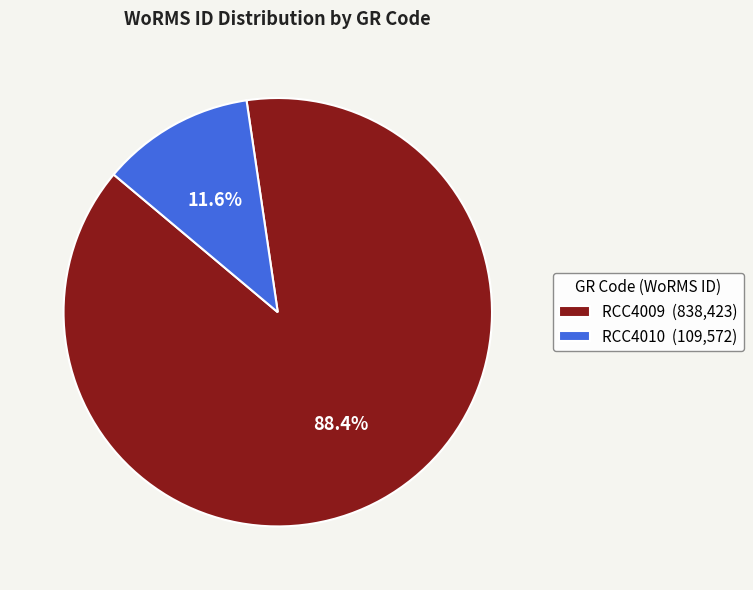

How many segments does this pie chart have?

2